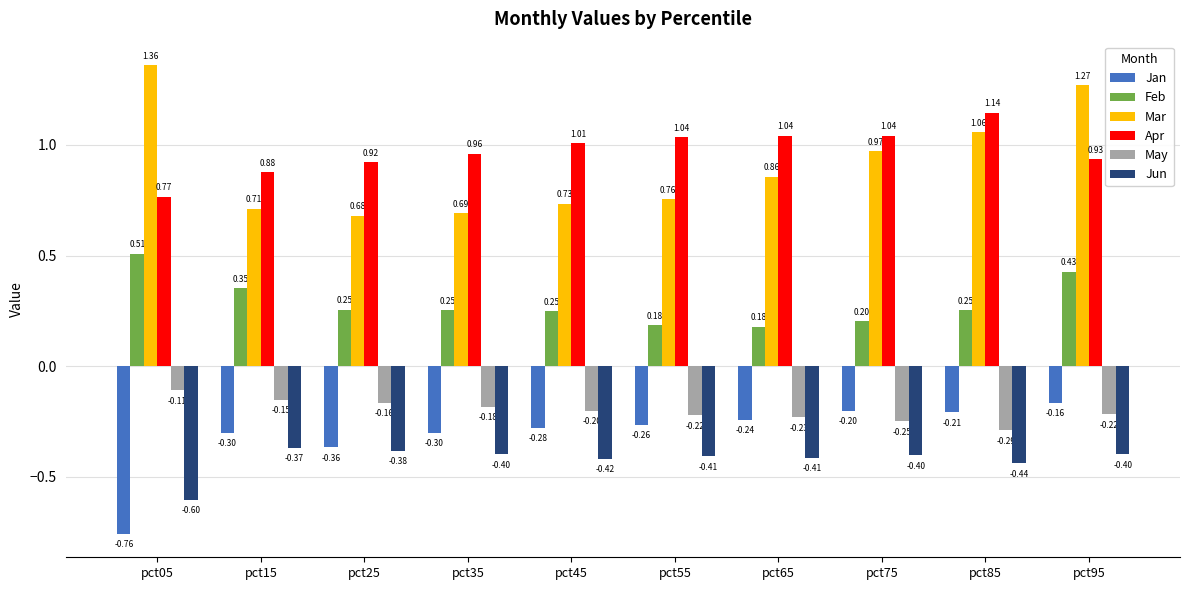

At which label is Mar closest to 1?

pct75